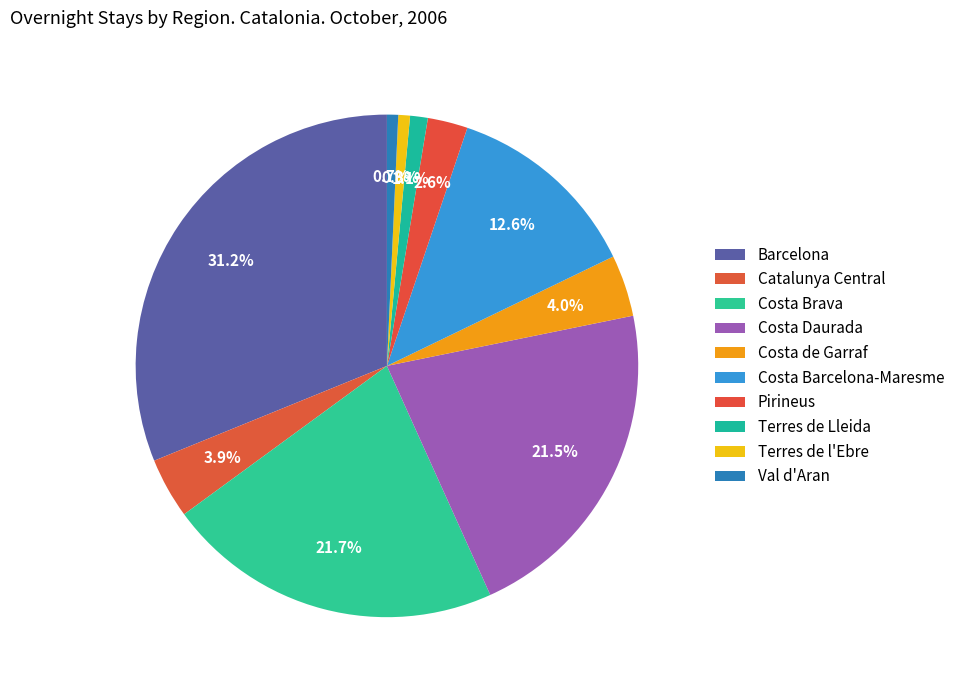

Is there a majority slice in this chart?

No